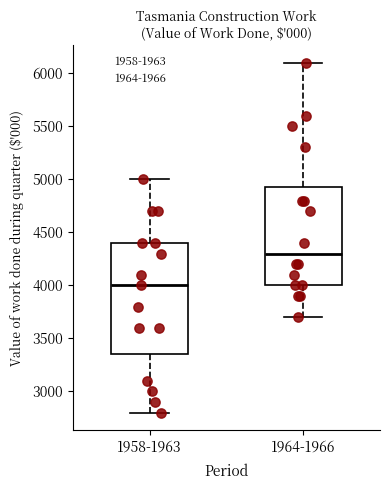

Comparing the boxes themselves (not the whiskers), which one is the tallest?

1958-1963